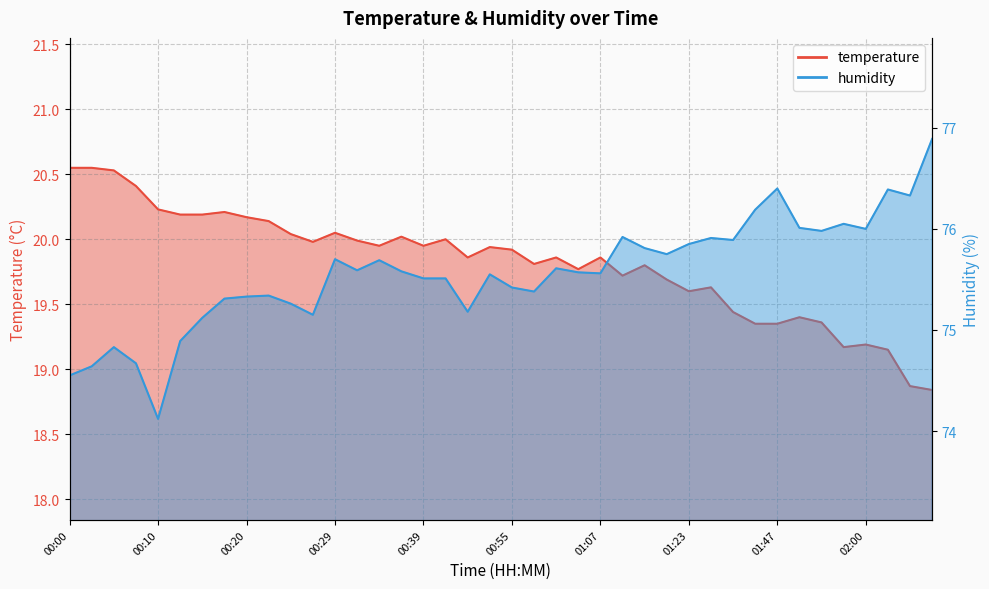

At how many categories does at least one series exceed 72?

40